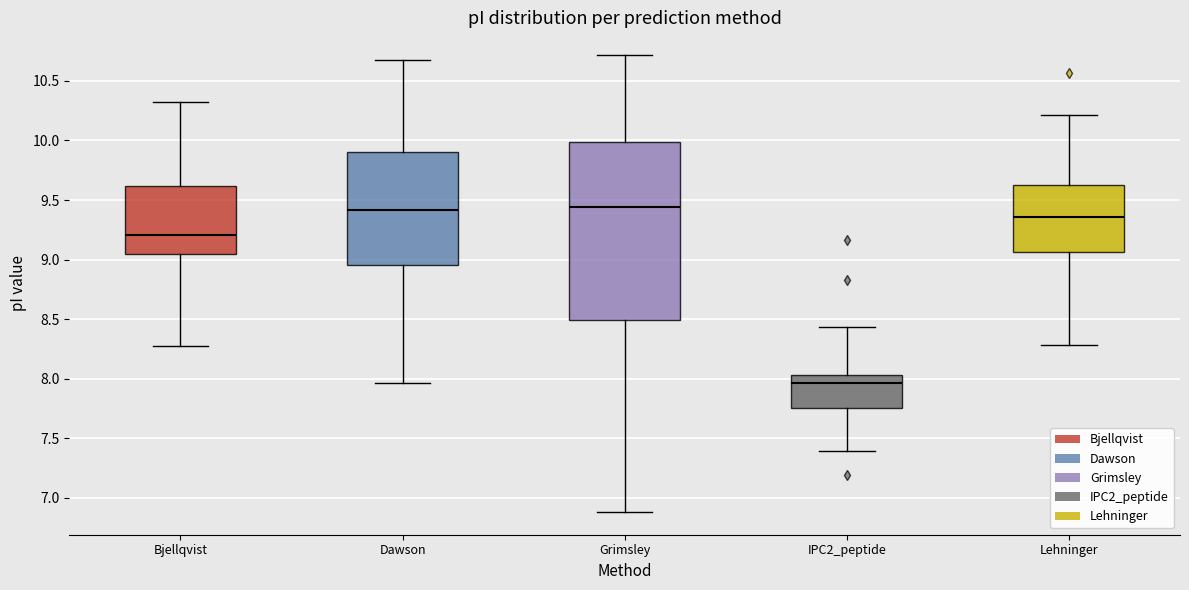

Reading left to right, read every box against the y-axis: the position of its median line, the range the box covers, and the ends of its whiskers. The values are not printed on the chart, so give them approximately, as read against the axis.

Bjellqvist: median 9.20, box 9.05 to 9.60, whiskers 8.25 to 10.30
Dawson: median 9.40, box 8.95 to 9.90, whiskers 7.95 to 10.65
Grimsley: median 9.45, box 8.50 to 10.00, whiskers 6.90 to 10.70
IPC2_peptide: median 7.95, box 7.75 to 8.05, whiskers 7.40 to 8.45
Lehninger: median 9.35, box 9.05 to 9.65, whiskers 8.30 to 10.20